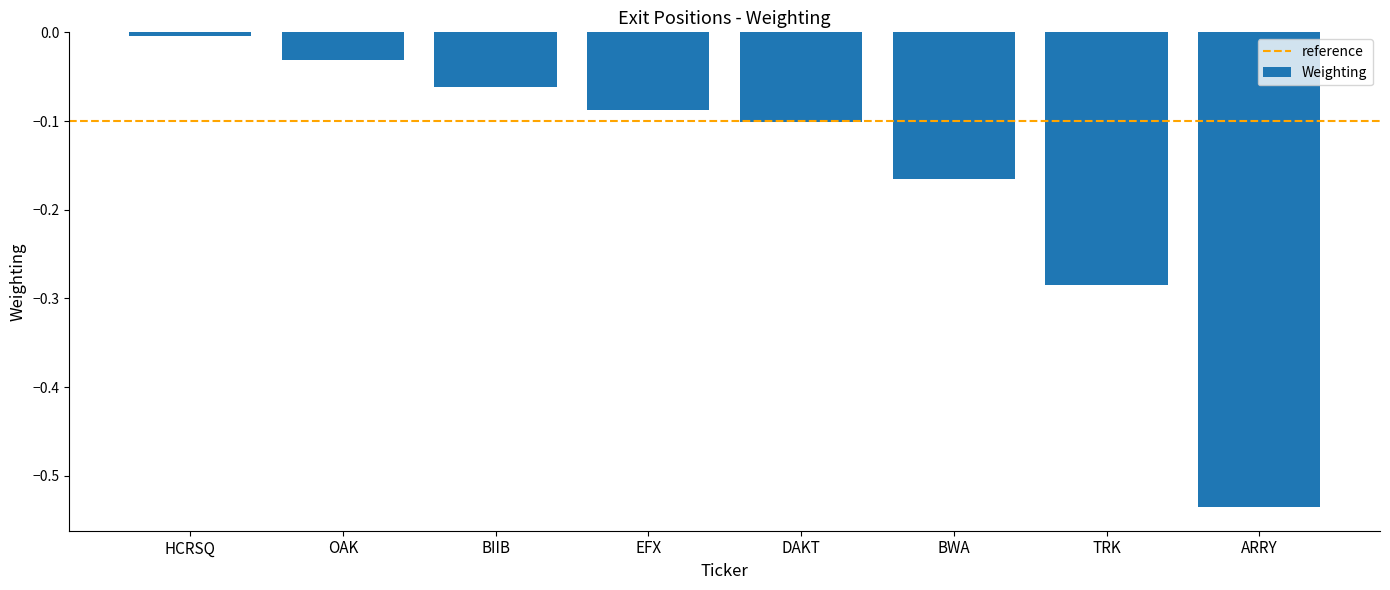

What is the label of the 5th bar from the left?

DAKT